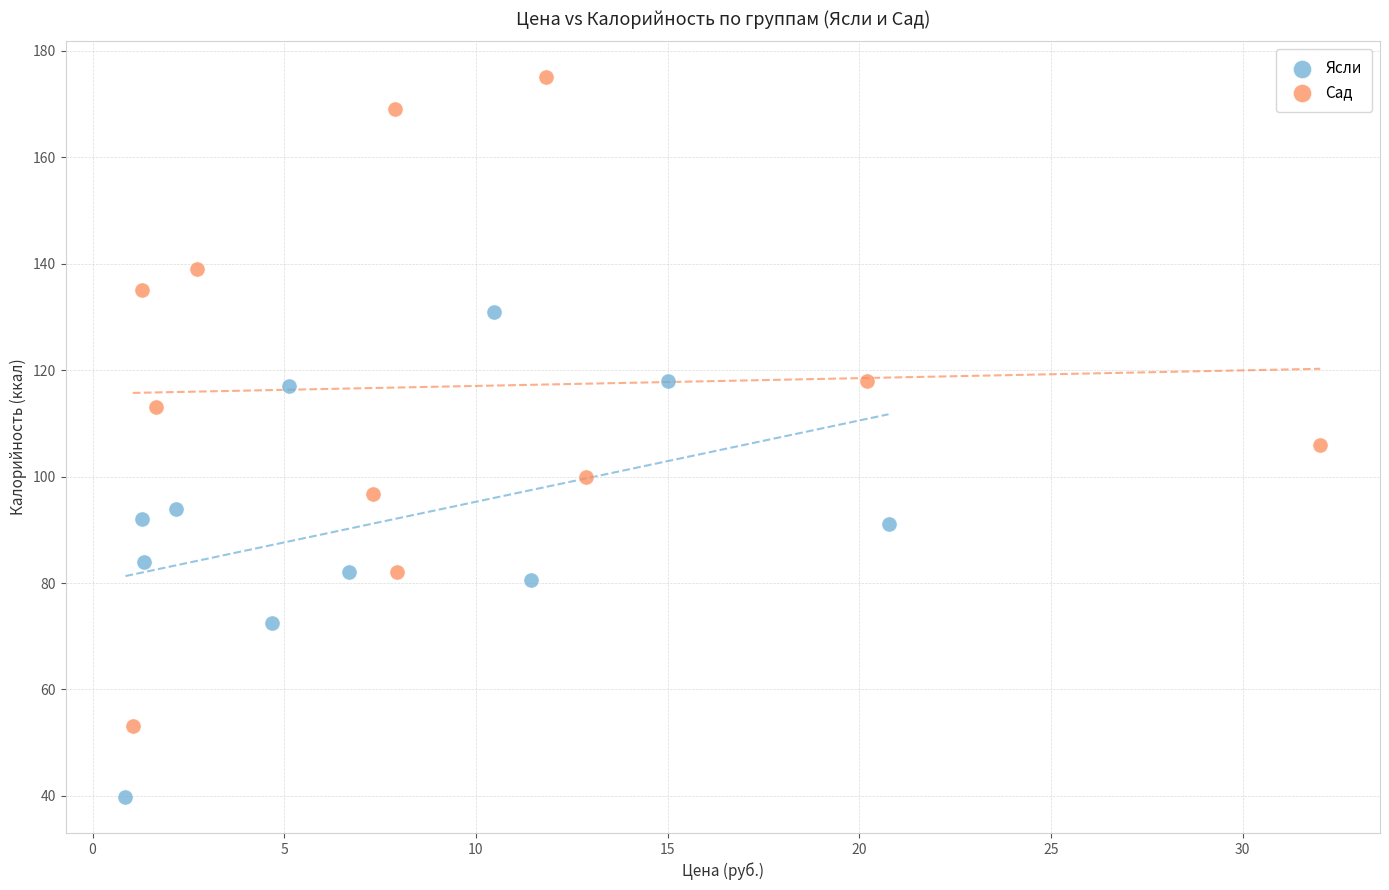

Which series has the widest spread of Y values?

Сад